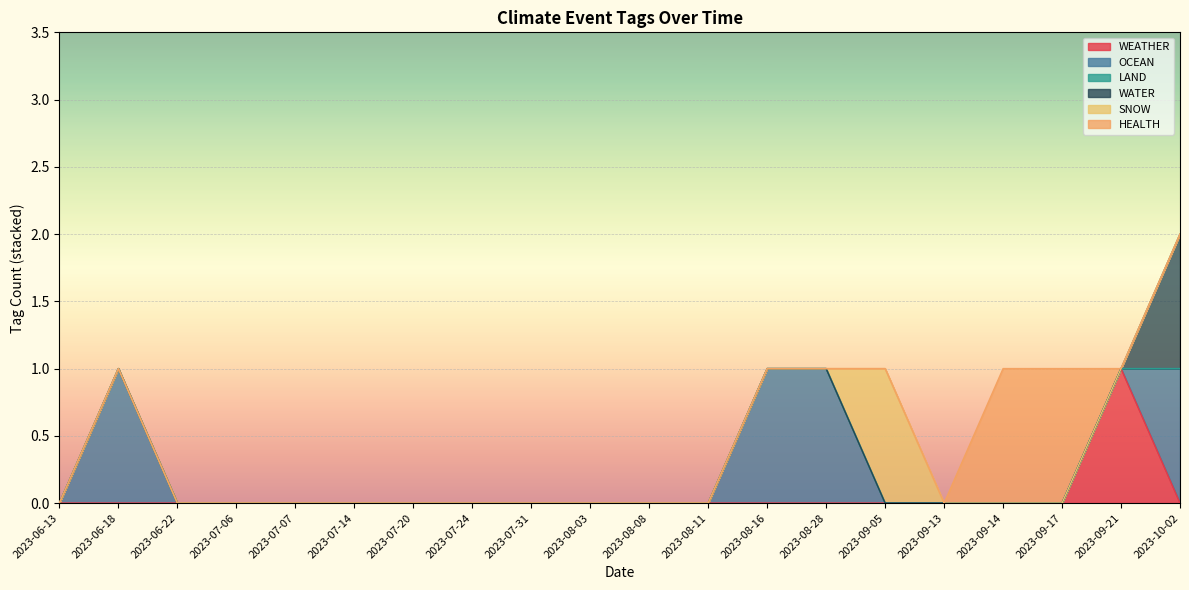

How many intersections are there between OCEAN and SNOW?

1